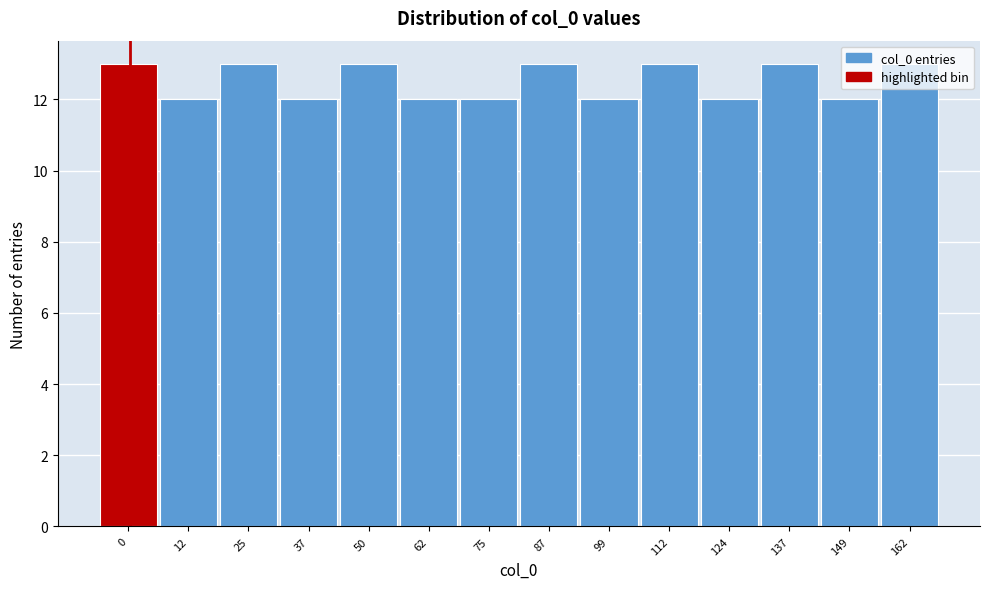

What is the approximate value at 124?

12